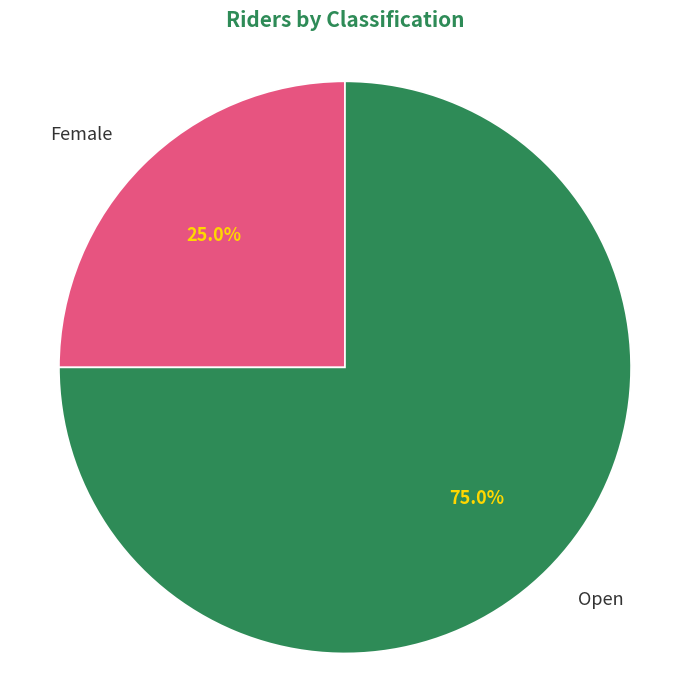

How many slices are in this pie chart?

2